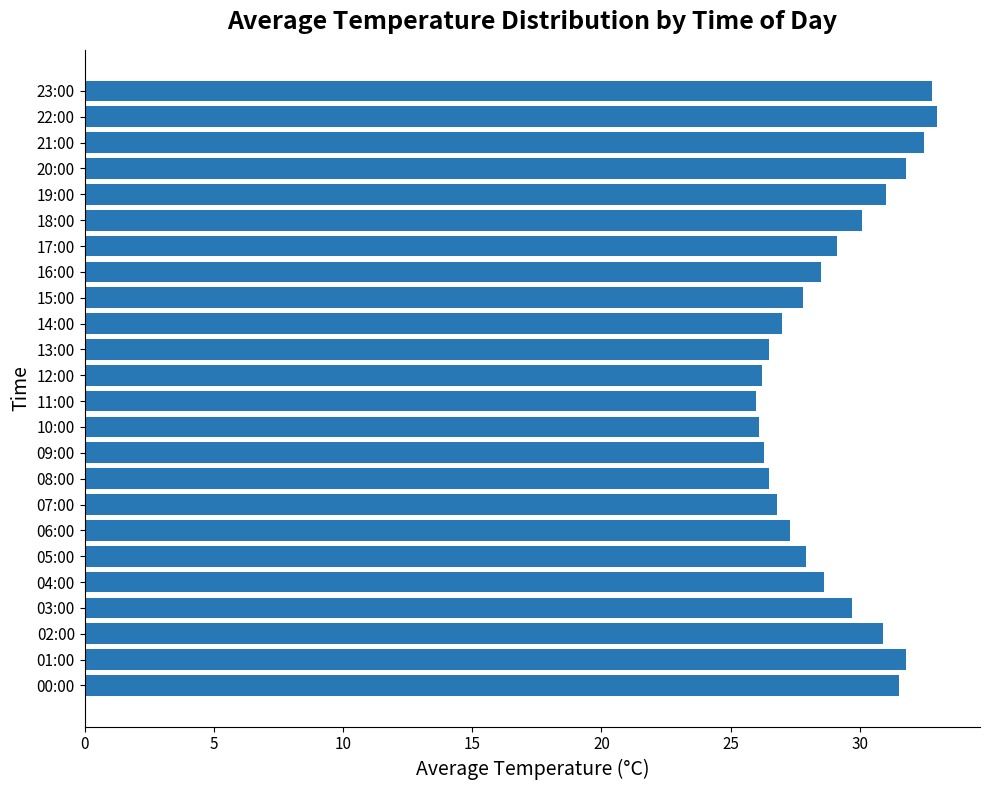

Between 15:00 and 18:00, which is larger?

18:00